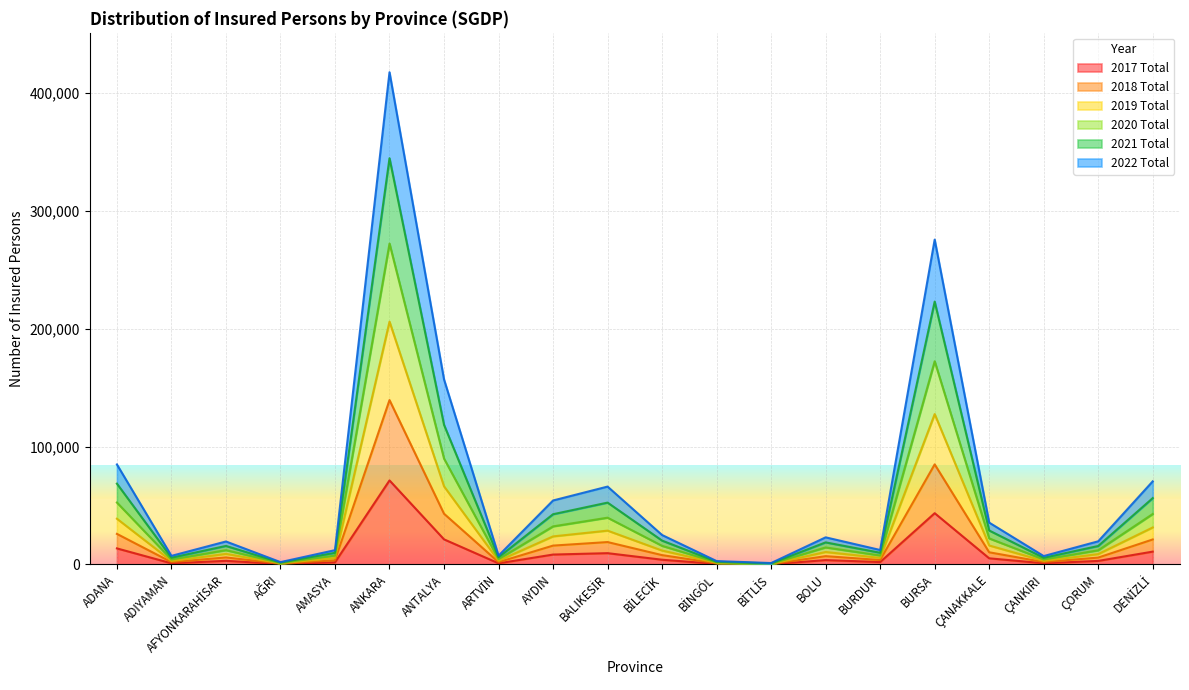

Between AYDIN and ARTVİN, which is larger?

AYDIN